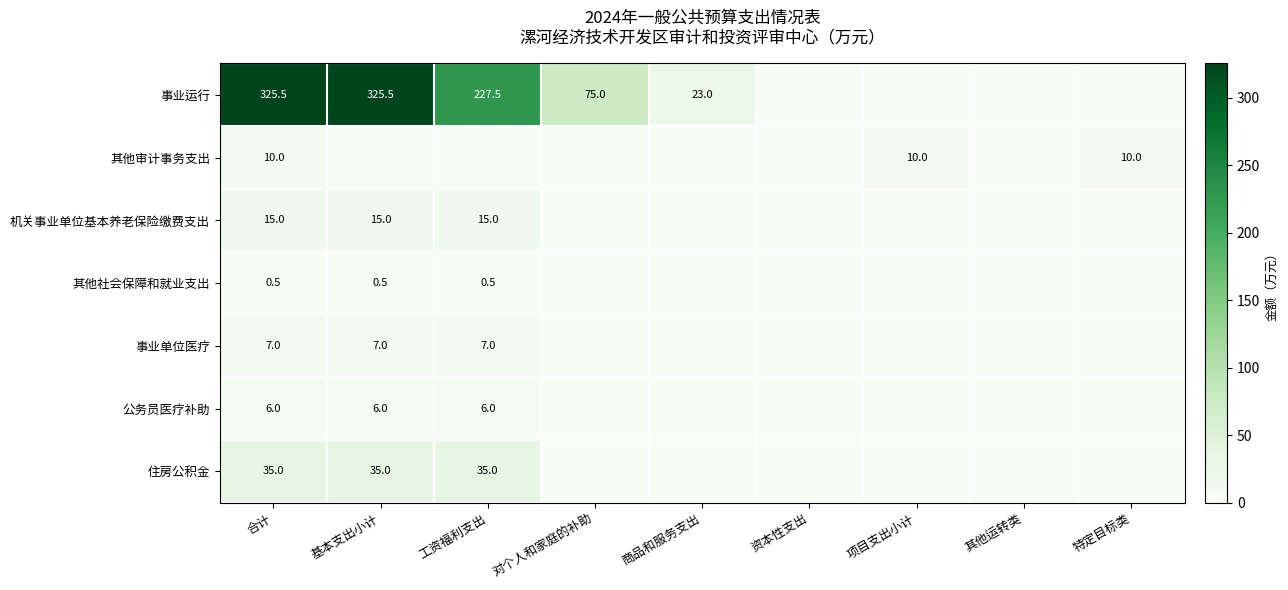

Is the value of 事业单位医疗 at 工资福利支出 greater than the value of 机关事业单位基本养老保险缴费支出 at 基本支出小计?

No